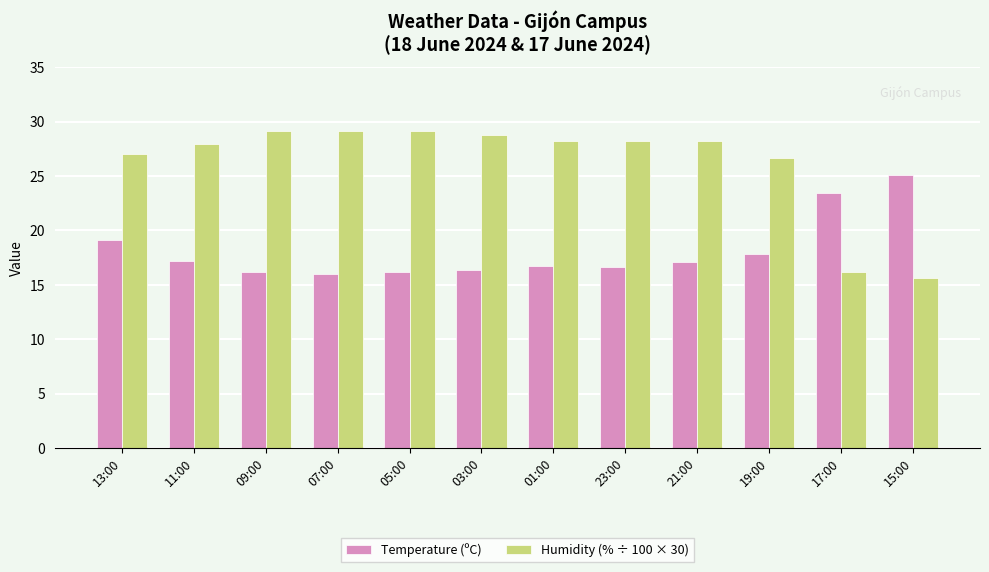

What is the difference between the highest and lowest values at 07:00?

13.1